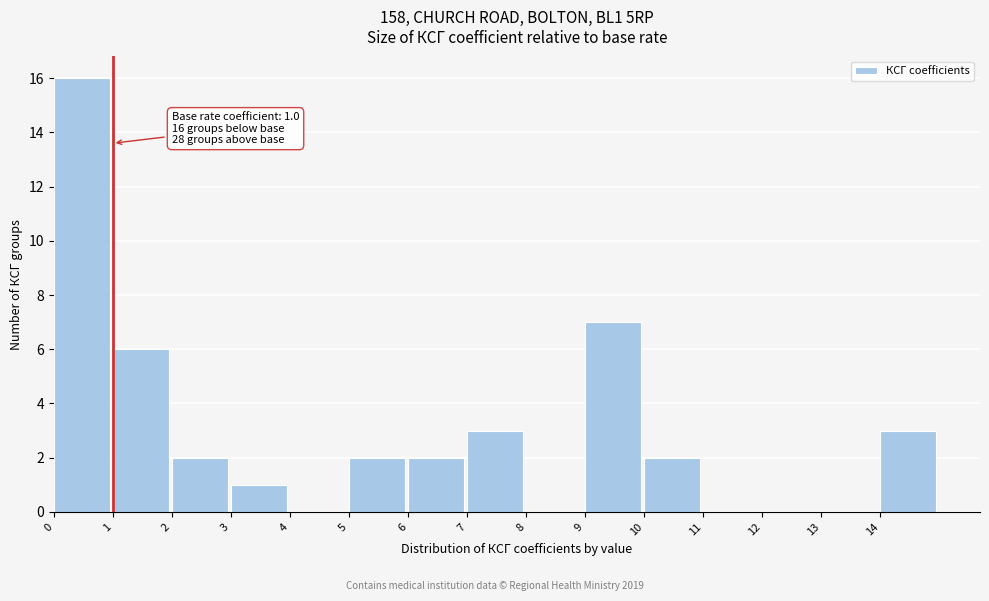

Over which range of the x-axis is the bar tallest?

0 to 1